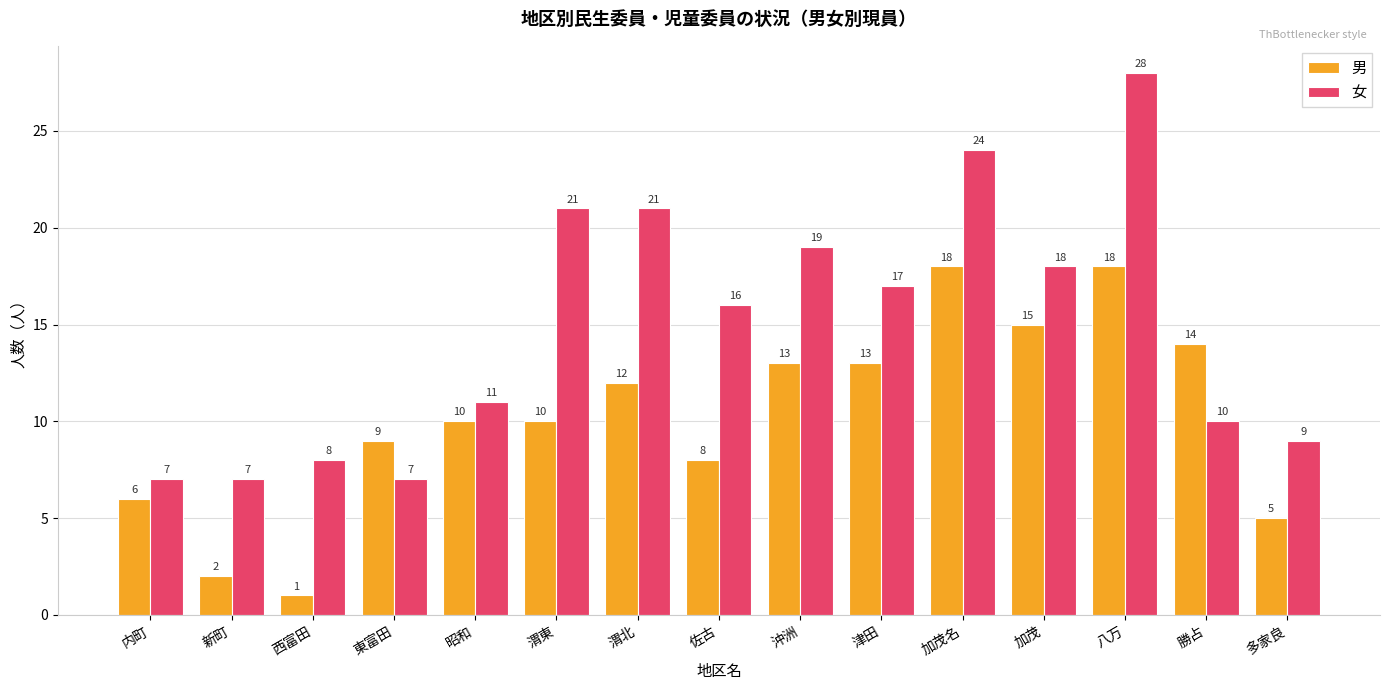

The 女 series shows 24 at 加茂. True or false?

False